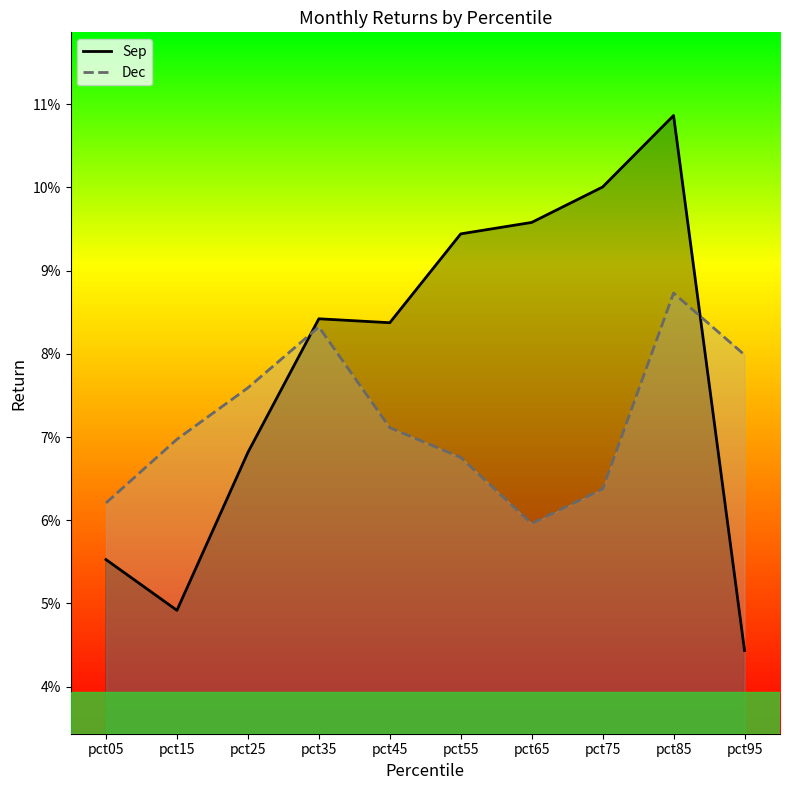

What is the sum of all Sep values?

0.8